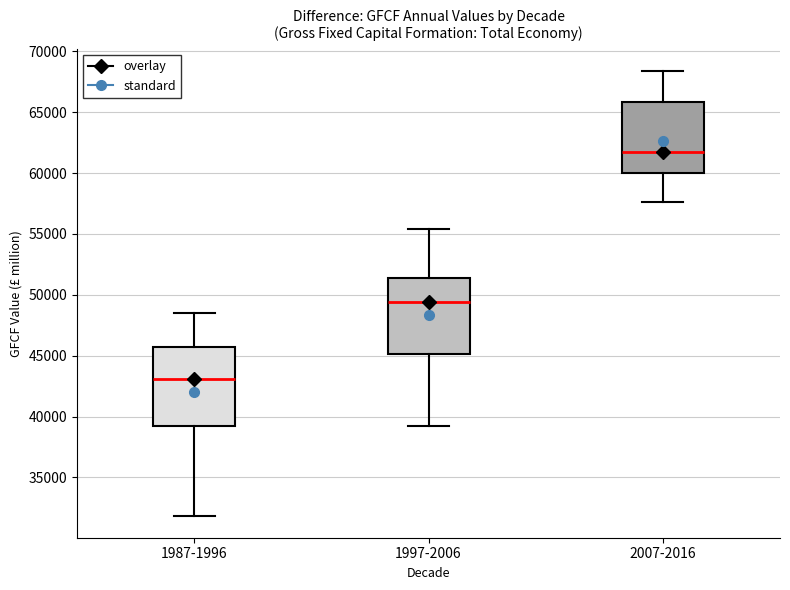

Where does the upper whisker of the box for 2007-2016 end on the y-axis? The values are not printed on the chart, so give them approximately, as read against the axis.

68500